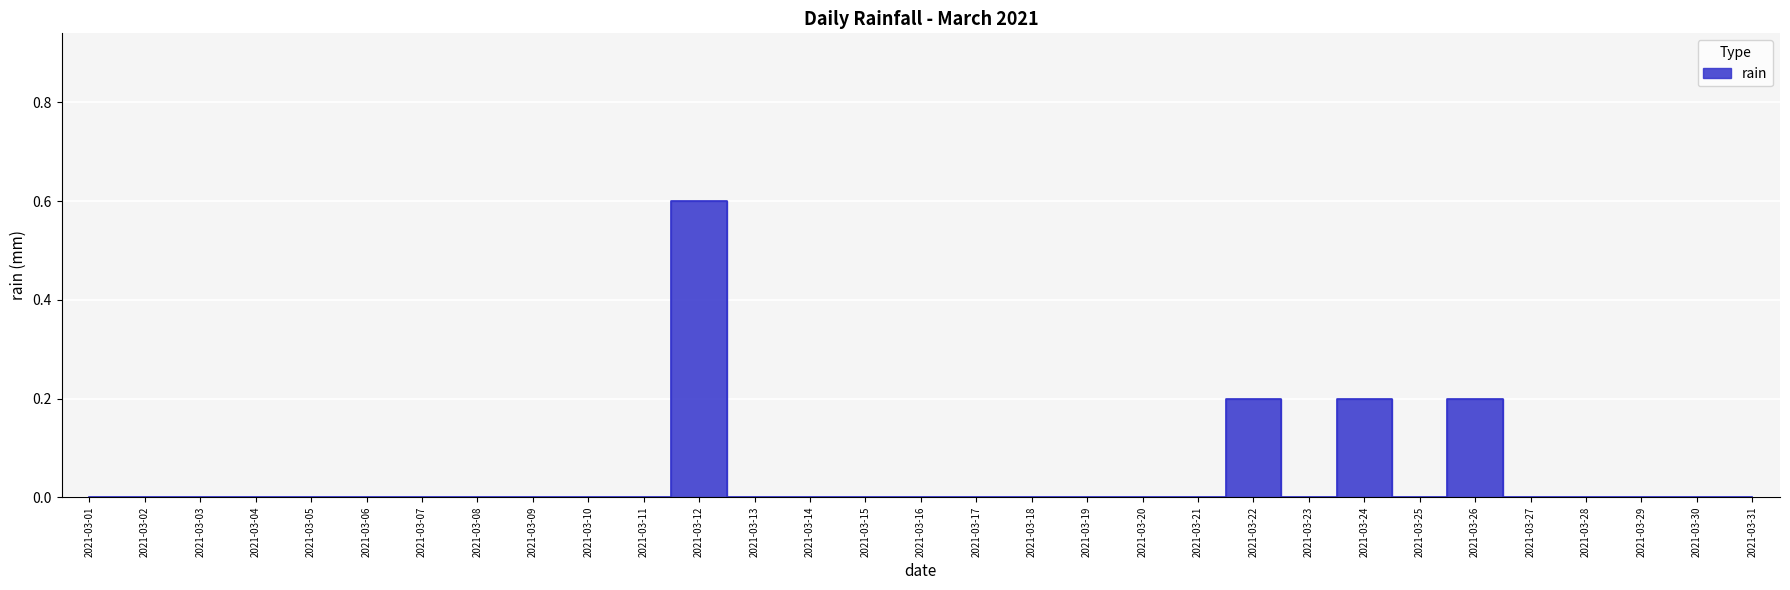

Reading right to left, what are all the values shown in this chart?

0.0	0.0	0.0	0.0	0.0	0.2	0.0	0.2	0.0	0.2	0.0	0.0	0.0	0.0	0.0	0.0	0.0	0.0	0.0	0.6	0.0	0.0	0.0	0.0	0.0	0.0	0.0	0.0	0.0	0.0	0.0